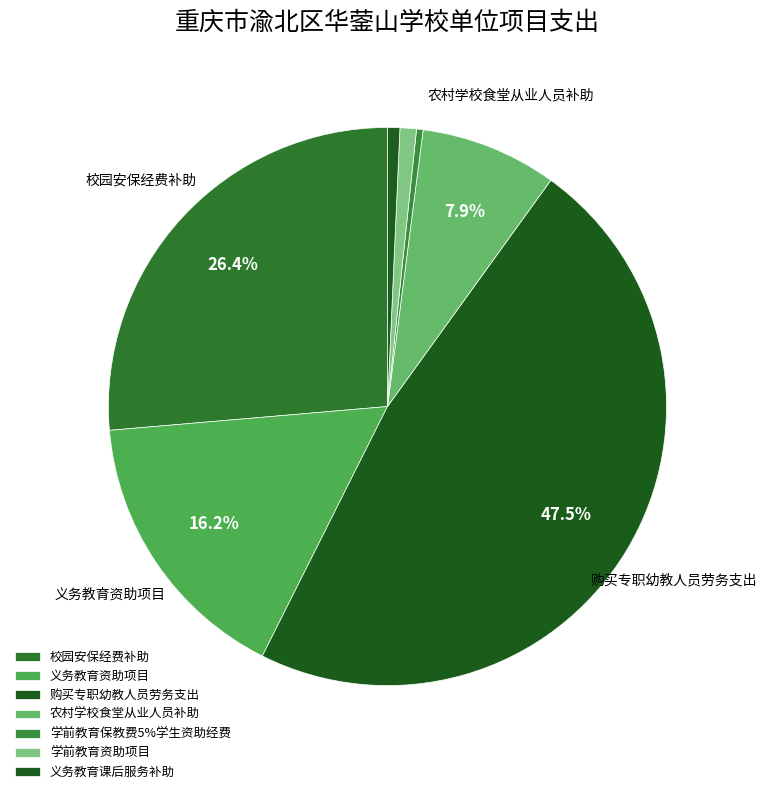

To the nearest percent, what percentage of the pie is 校园安保经费补助?

26%